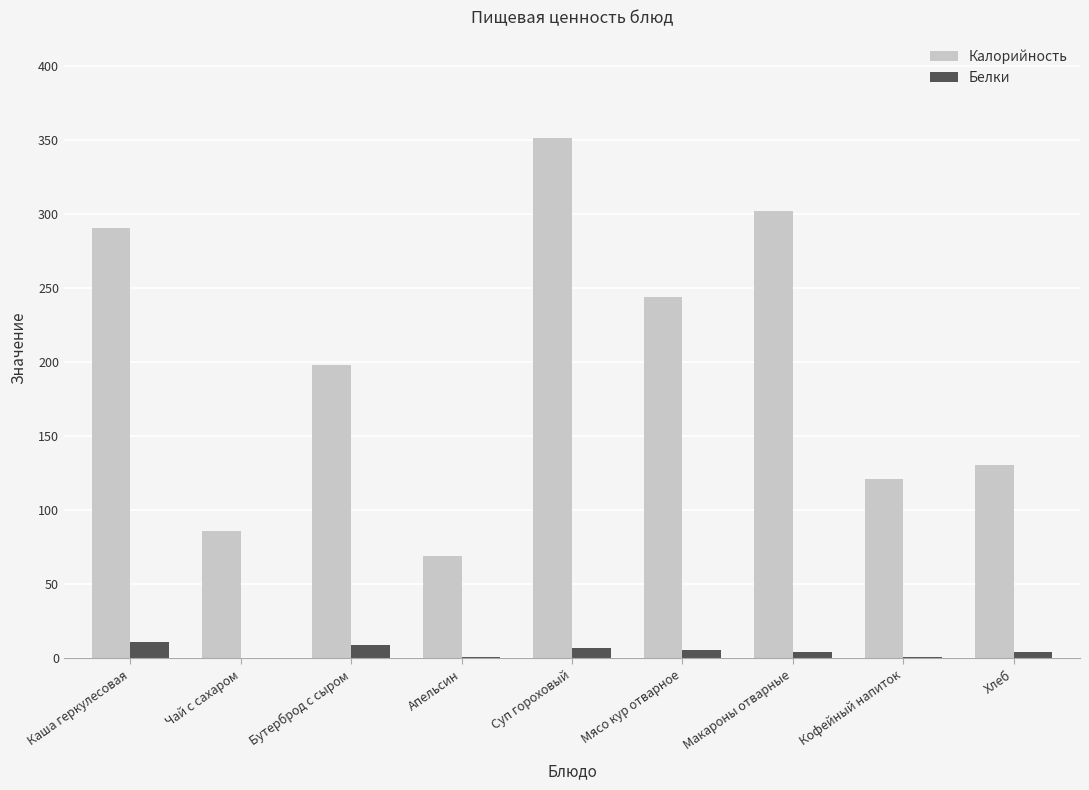

What is the sum of the Калорийность values at Суп гороховый and Бутерброд с сыром?

550.0